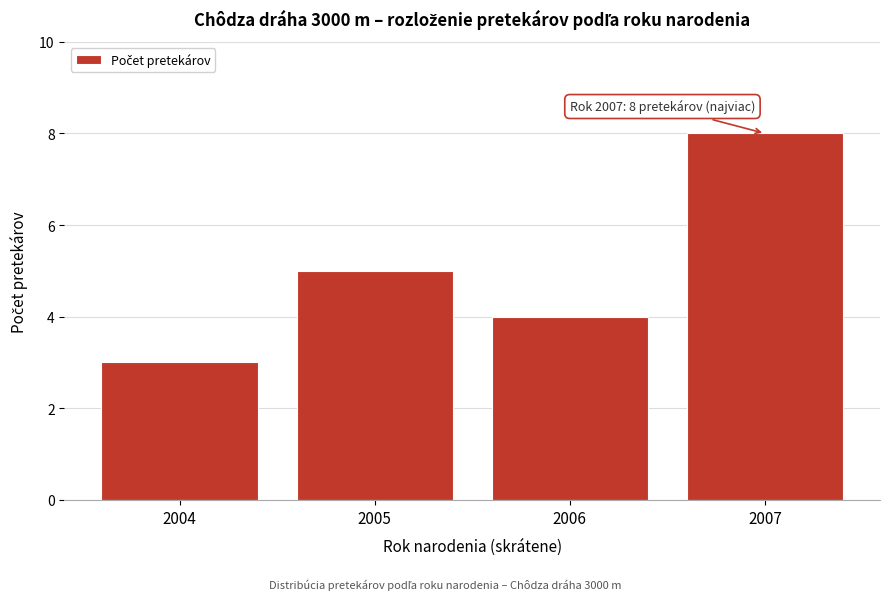

Reading right to left, list all the values displayed in this chart.

8	4	5	3